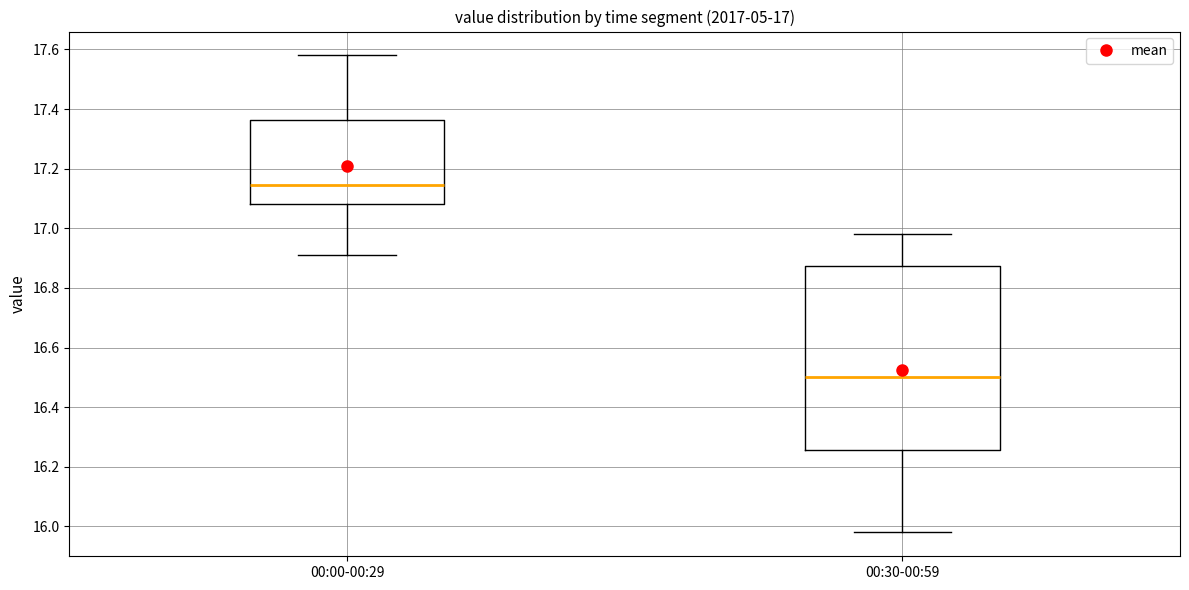

Which box has the highest median line?

00:00-00:29